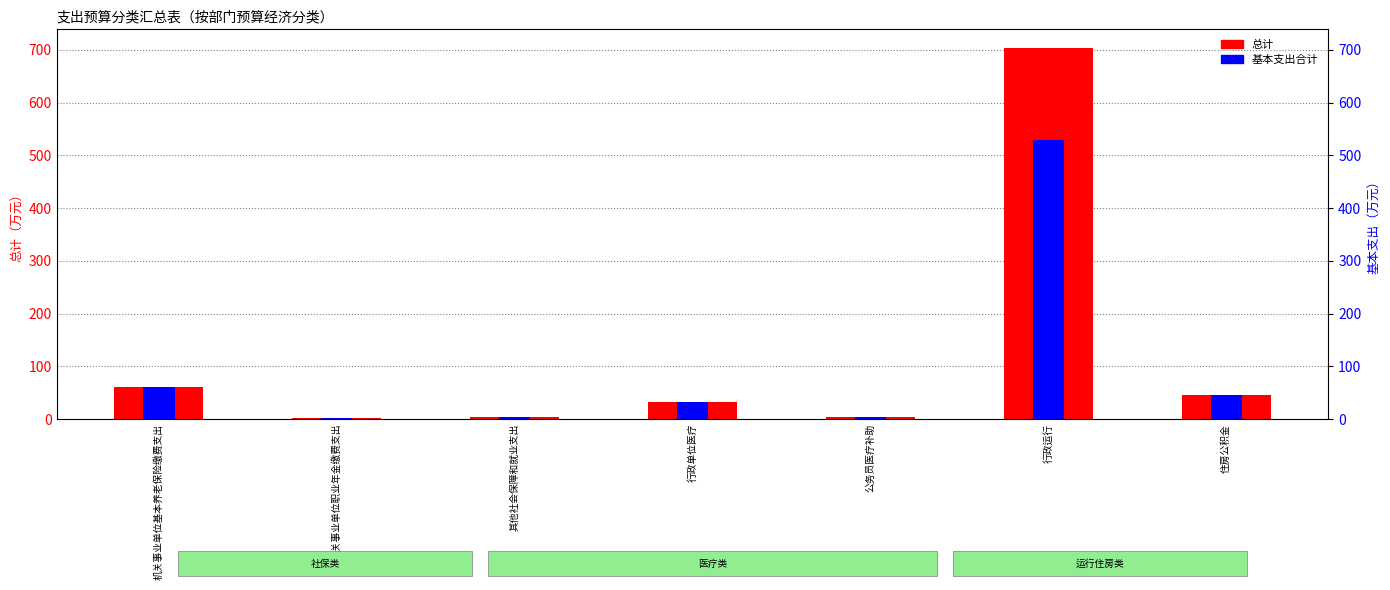

What is the difference between the highest and lowest values at 行政运行?

174.5